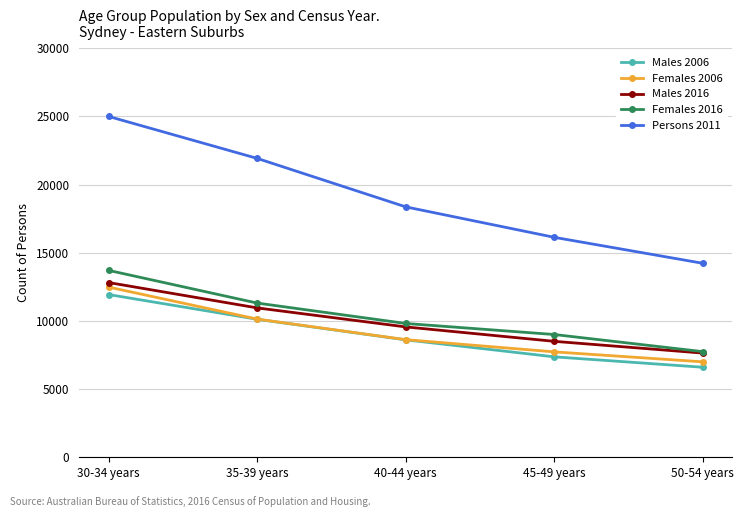

What is the spread (max minus min) of values at 35-39 years?

11802